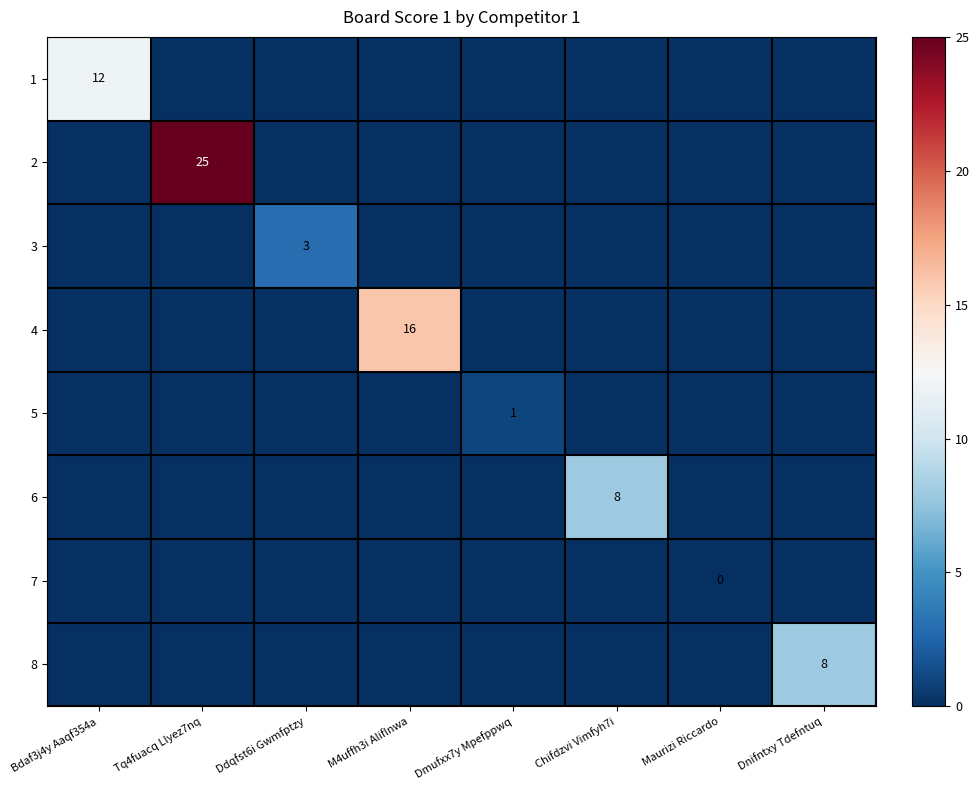

At which category is the sum across all series the highest?

Tq4fuacq Llyez7nq